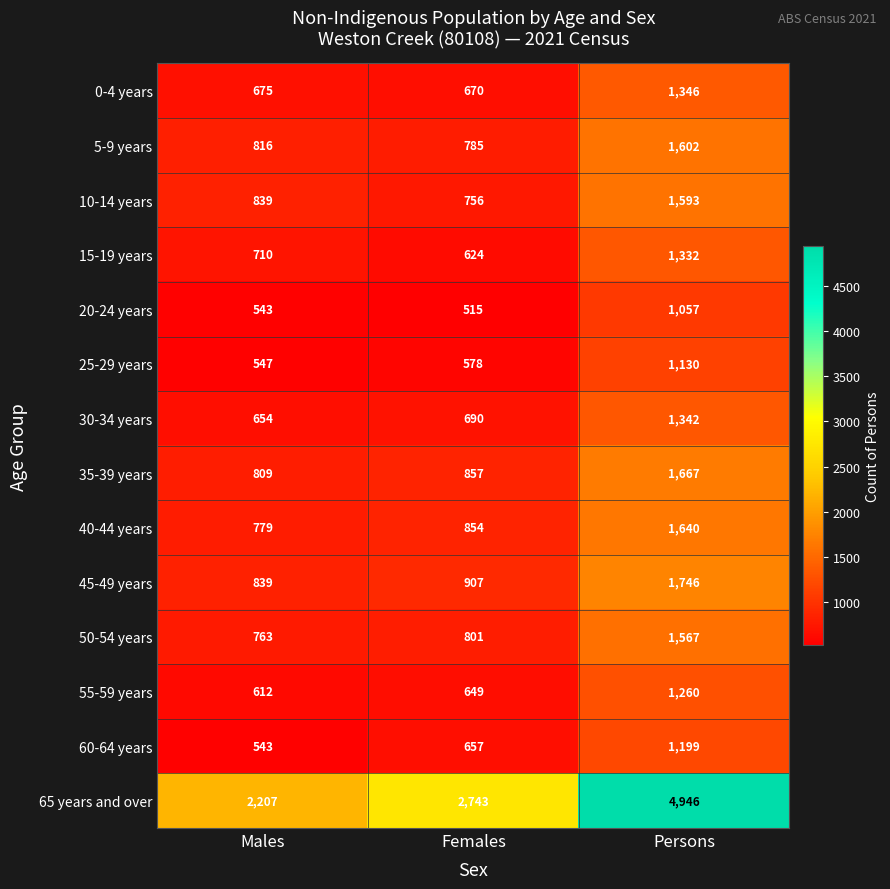

At which category does the chart reach its peak across all series?

Persons